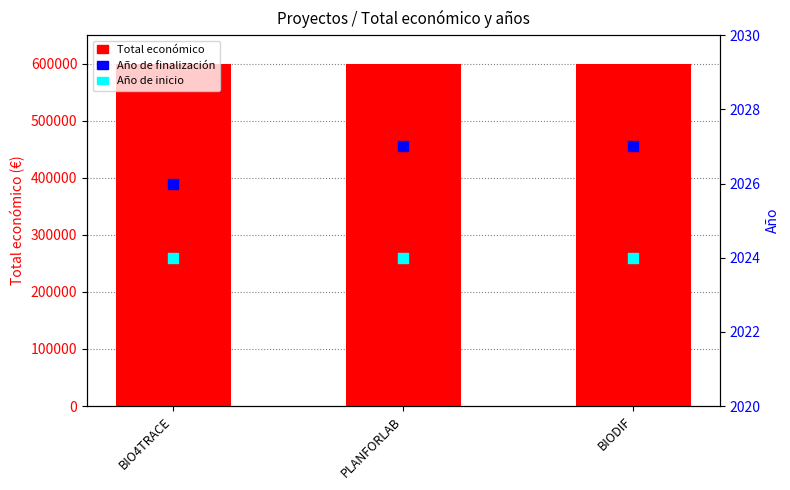

Is the value of Total económico at PLANFORLAB greater than the value of Año de inicio at BIODIF?

Yes